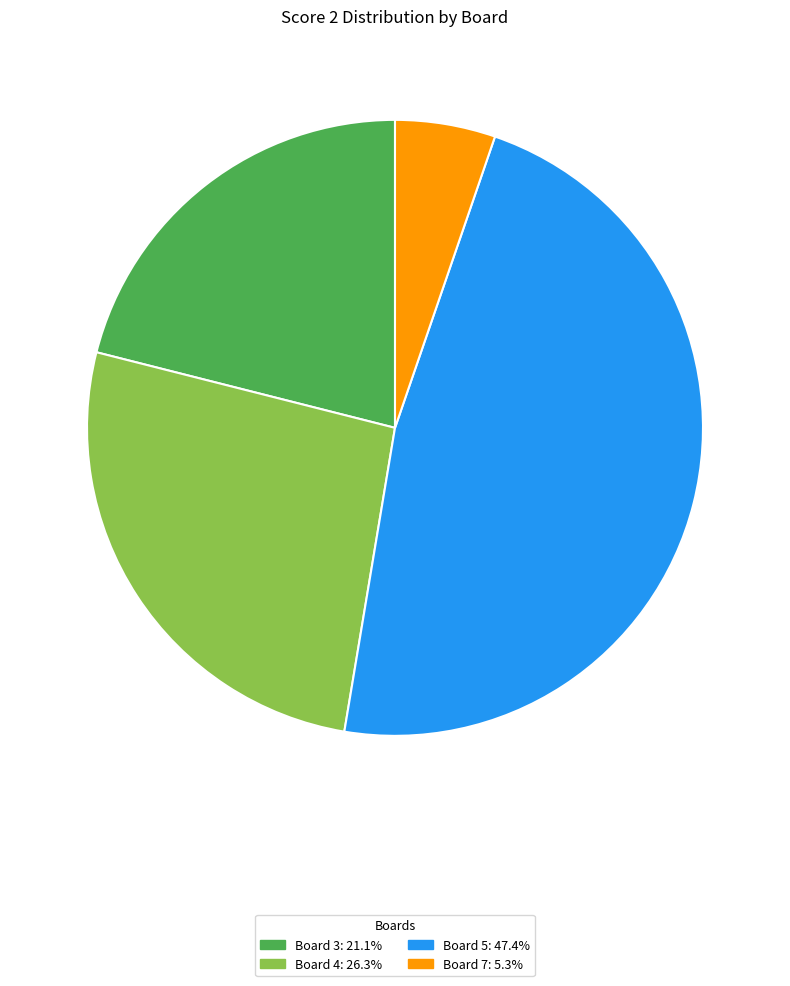

Is there any slice that represents more than half of the pie?

No